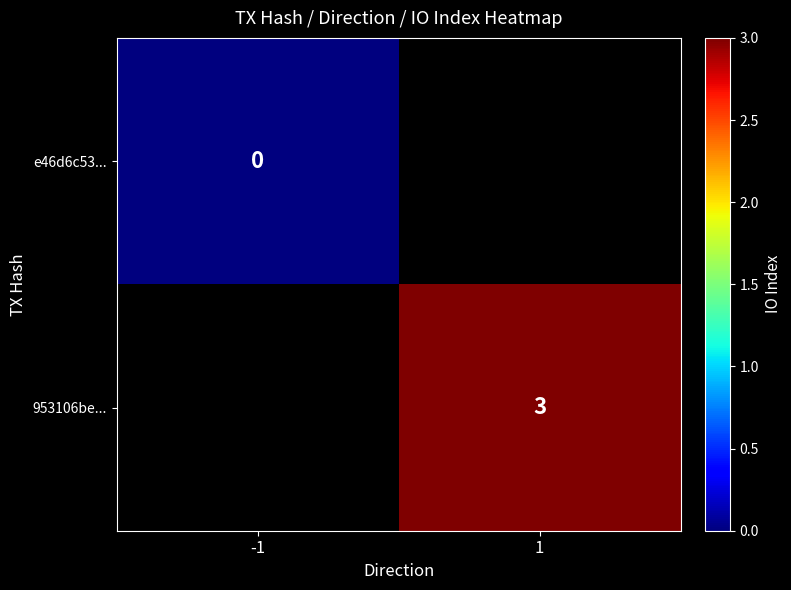

Which label corresponds to the largest value in the chart?

1